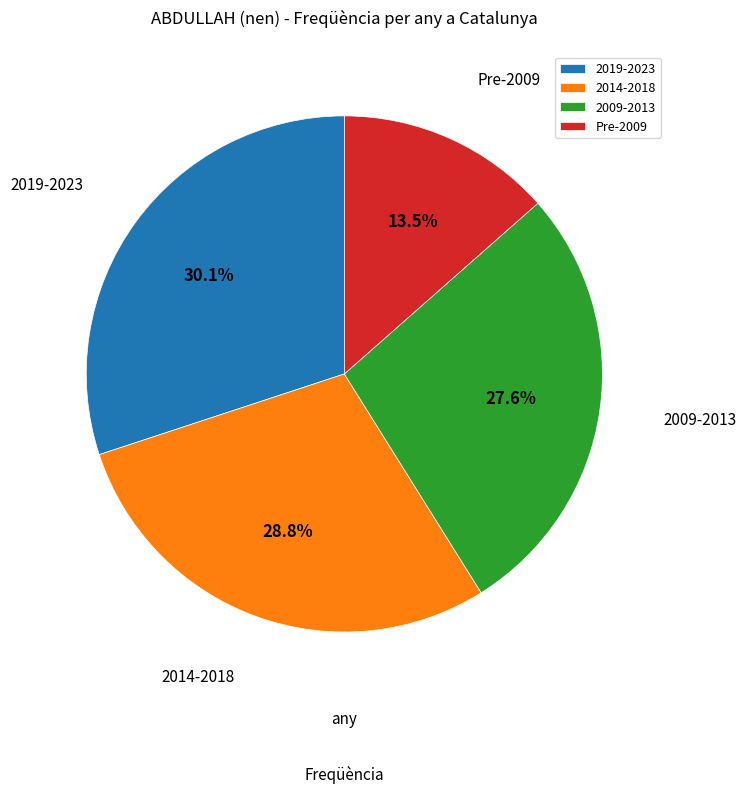

Count the number of slices in the pie.

4